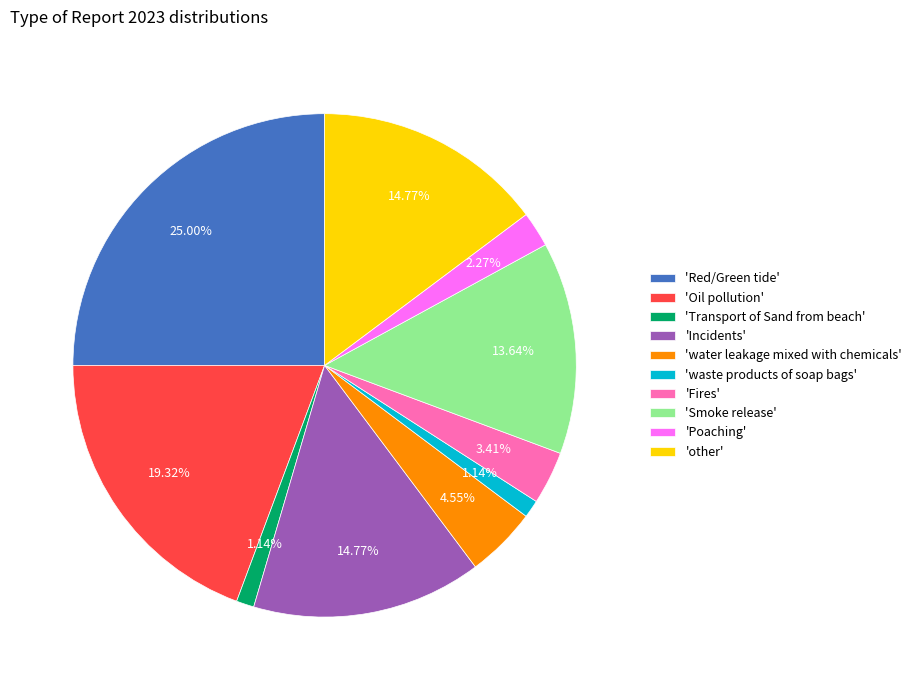

To the nearest percent, what is the average slice percentage?

10%